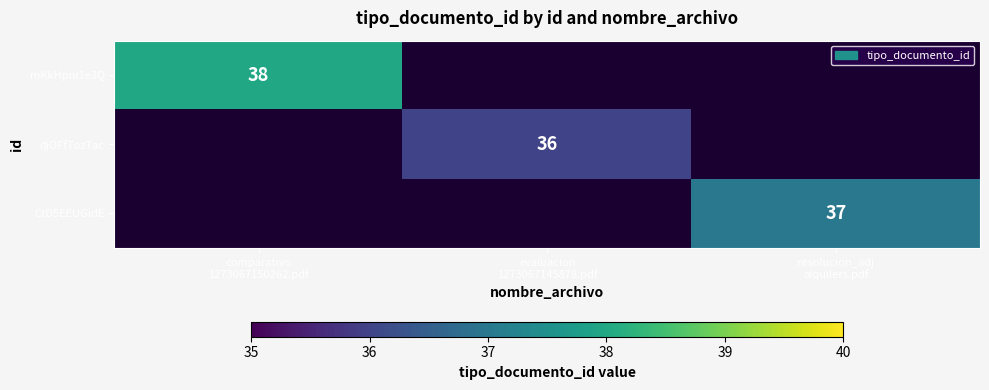

Rank the categories by djOFfTozTac value from highest to lowest.

comparativo 1273067150262.pdf, evaluacion 1273067145878.pdf, resolucion_adj alquilers.pdf